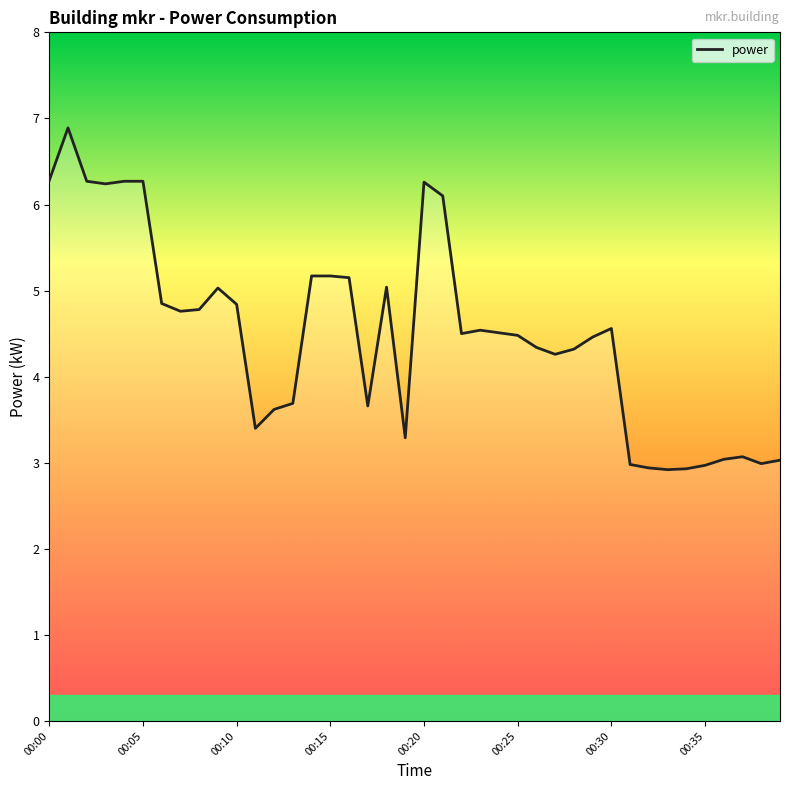

What is the smallest value displayed?

2.9